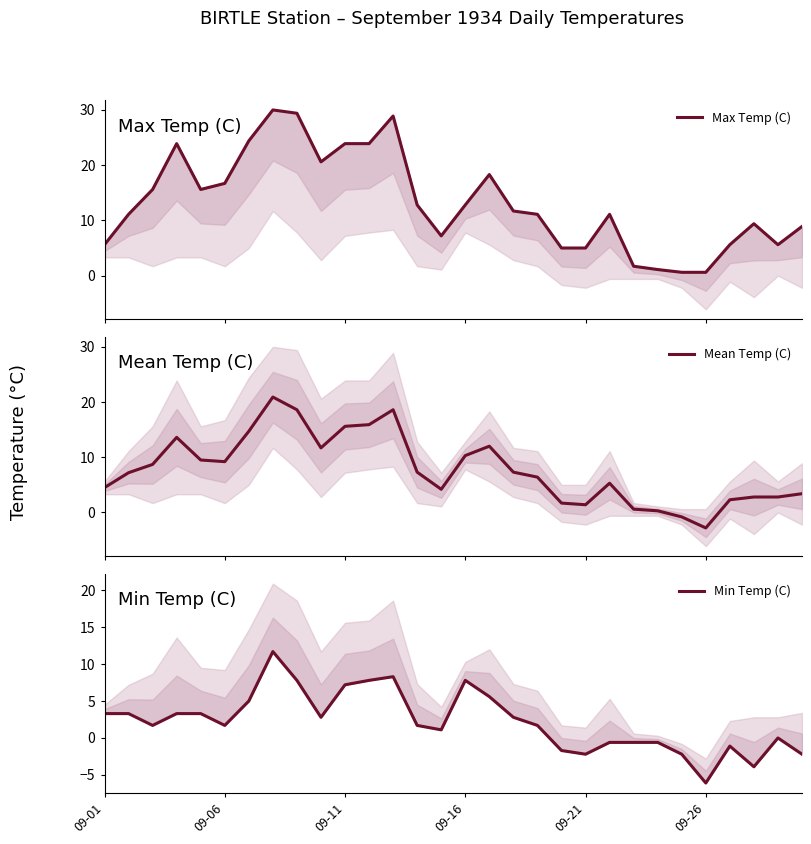

In Min Temp (C), how many points are higher than both neighbors (excluding endpoints)?

5